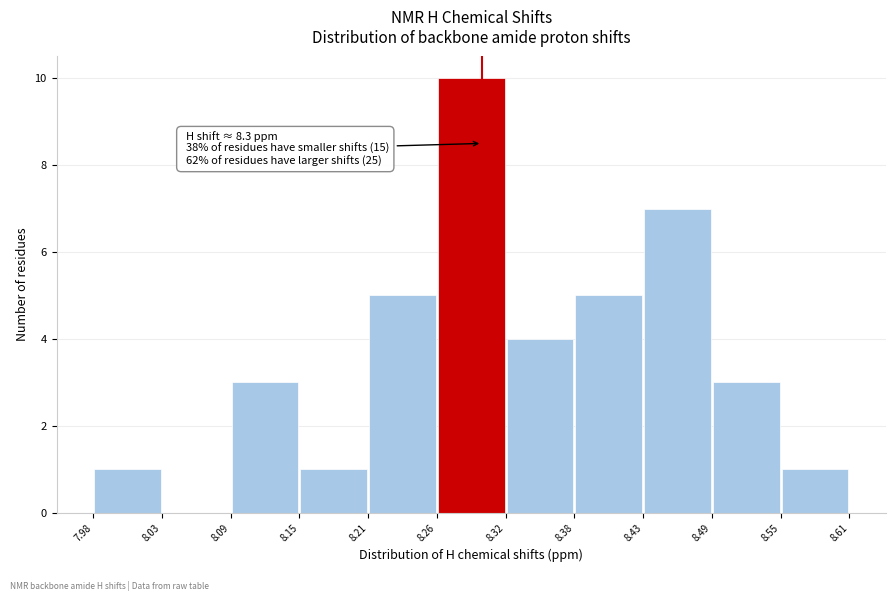

Which range on the x-axis has the tallest bar?

8.26 to 8.32